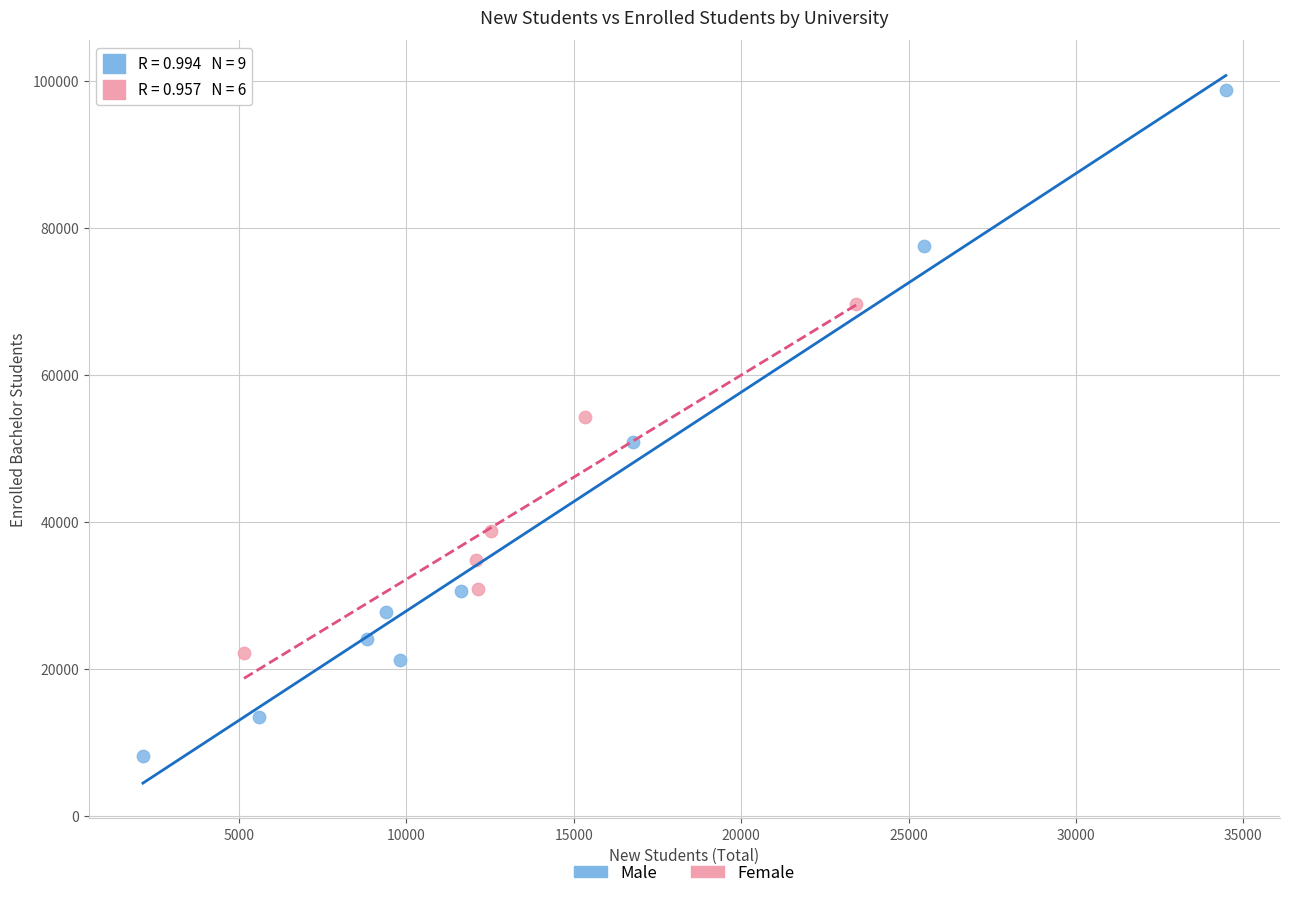

What are all the series names shown in the legend?

Male, Female